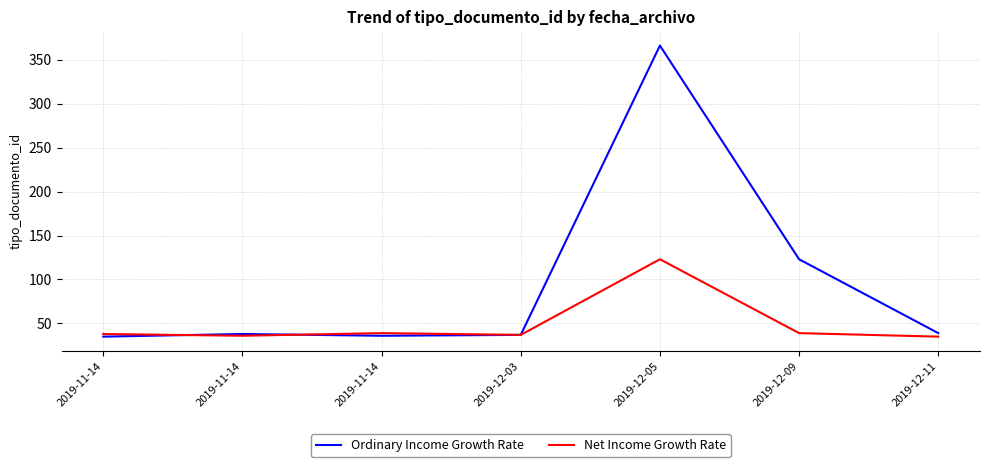

At which label is Ordinary Income Growth Rate closest to 200?

2019-12-09